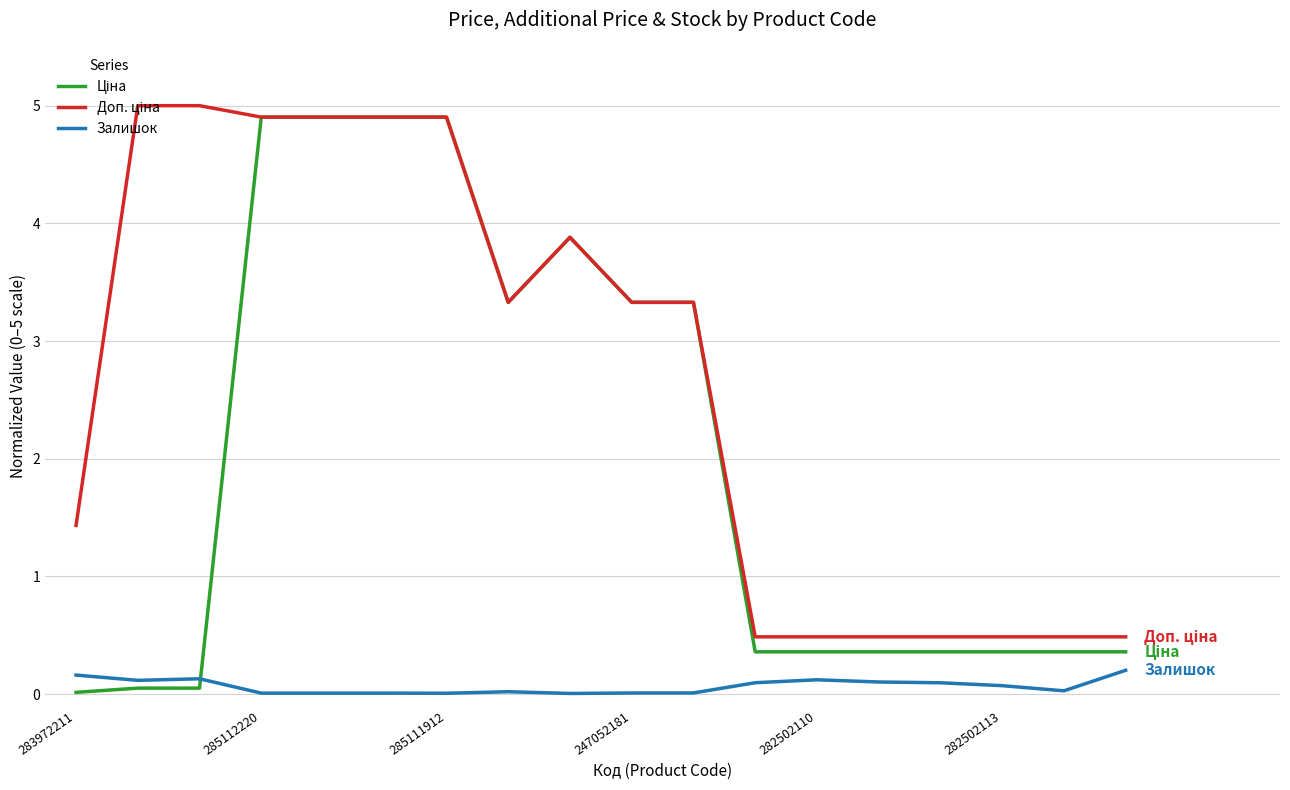

True or false: Залишок has a value of 0.0 at 285111912.

True